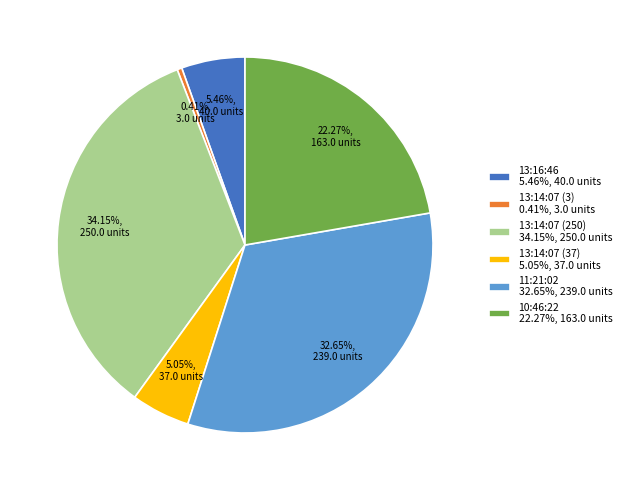

Which slice is the smallest?

13:14:07 (3)